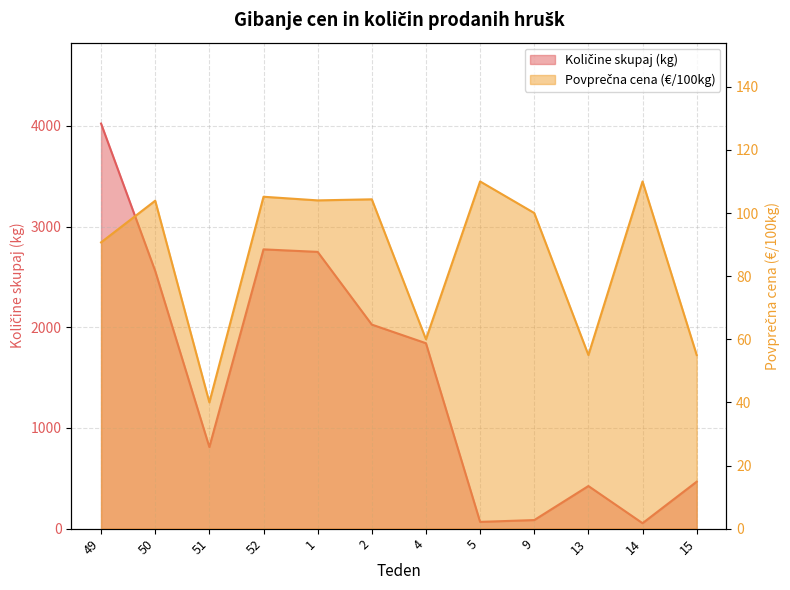

True or false: Povprečna cena (€/100kg) and Količine skupaj (kg) intersect in this chart.

True